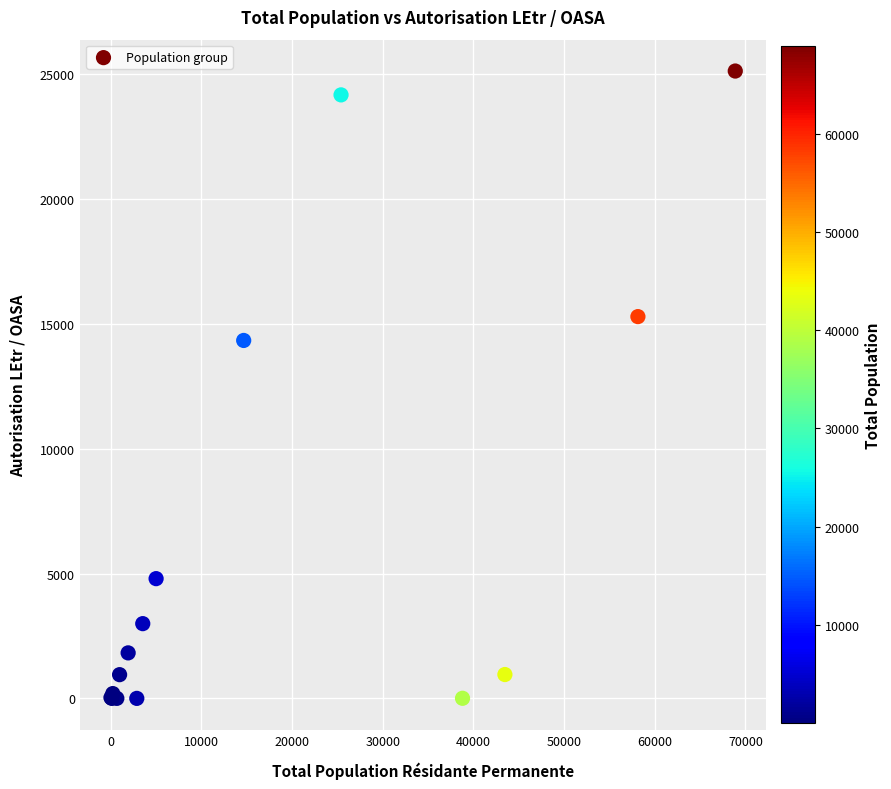

What Y value in the scatter plot is closest to 12561?

14333